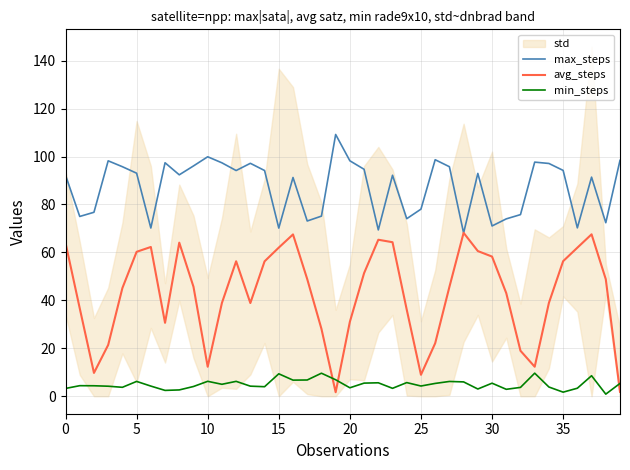

True or false: avg_steps has a value of 13.3 at 35.

False